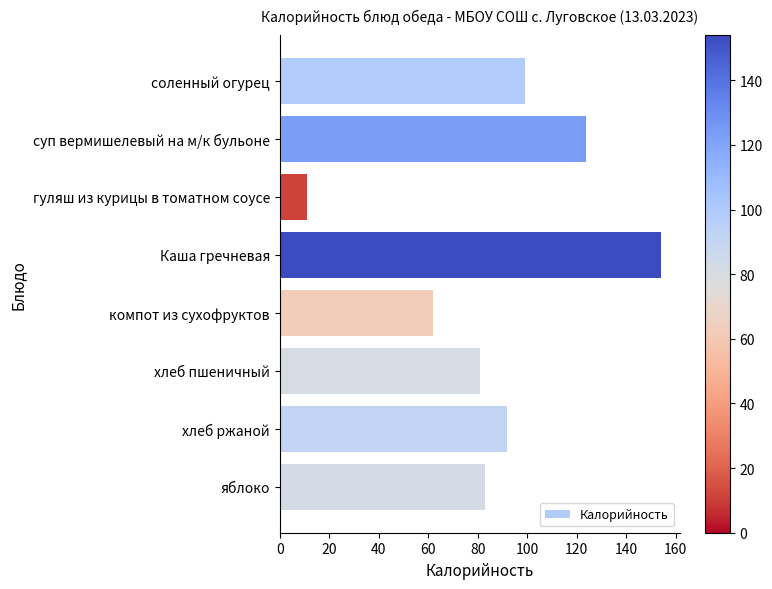

Reading top to bottom, extract all data points from this chart.

соленный огурец=99.0	суп вермишелевый на м/к бульоне=123.6	гуляш из курицы в томатном соусе=11.0	Каша гречневая=154.0	компот из сухофруктов=62.0	хлеб пшеничный=81.0	хлеб ржаной=92.0	яблоко=83.0